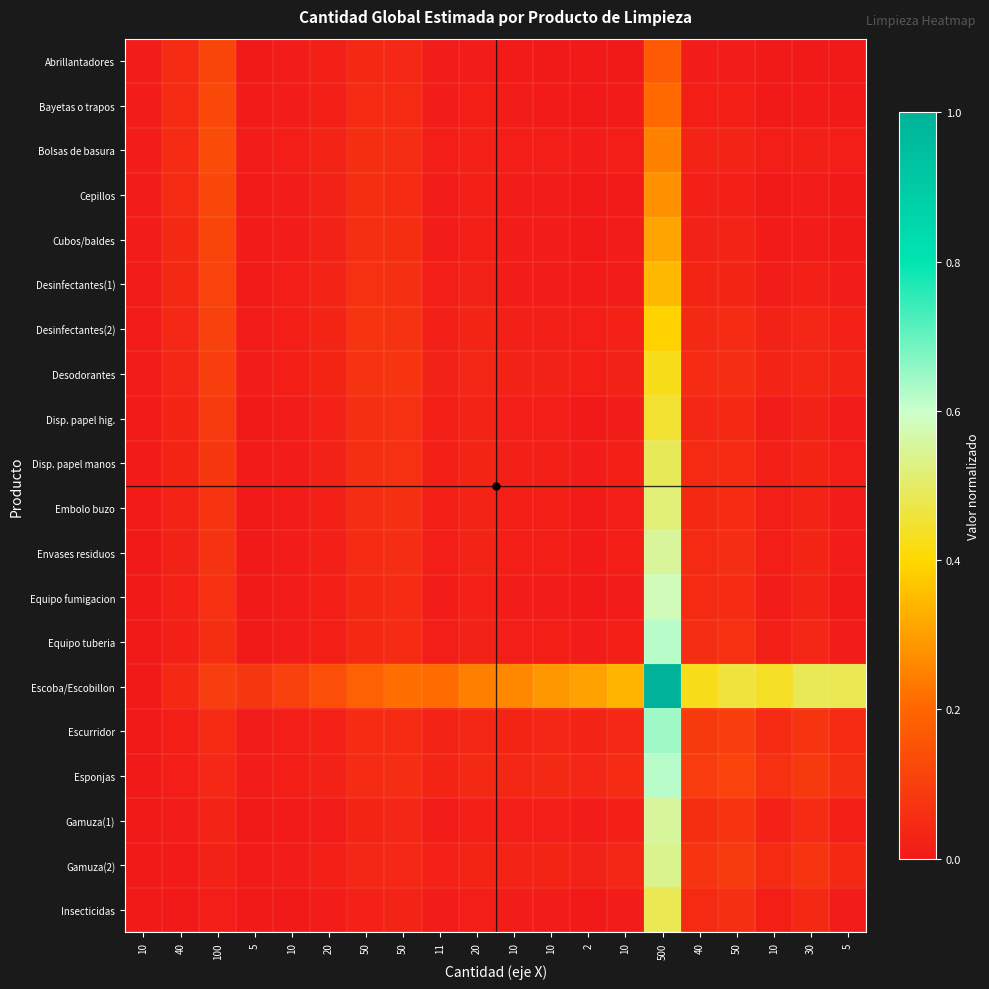

At which category is the sum across all series the highest?

500